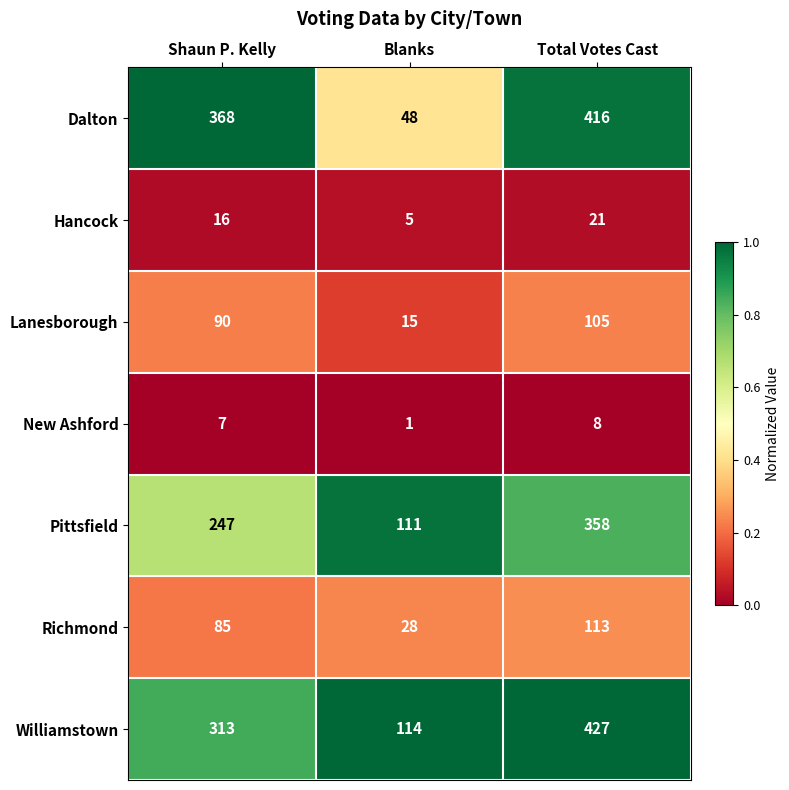

What is the spread (max minus min) of values at Shaun P. Kelly?

361